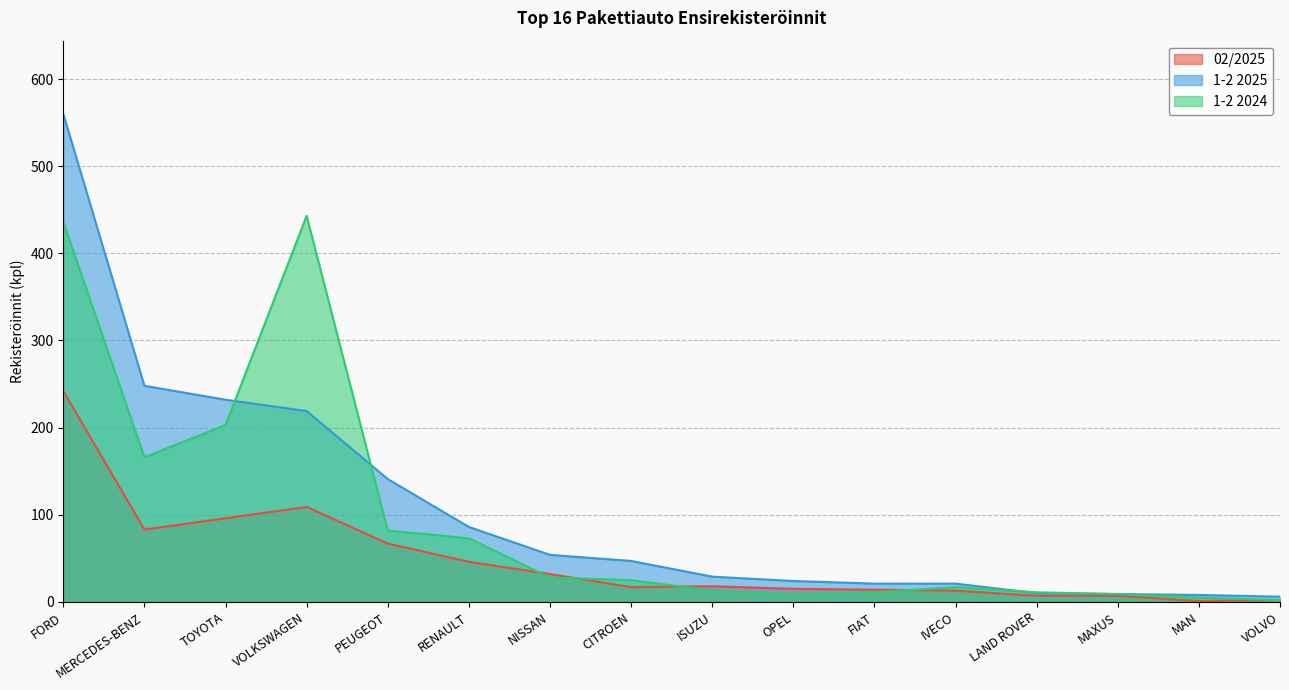

What are all the series names shown in the legend?

02/2025, 1-2 2025, 1-2 2024